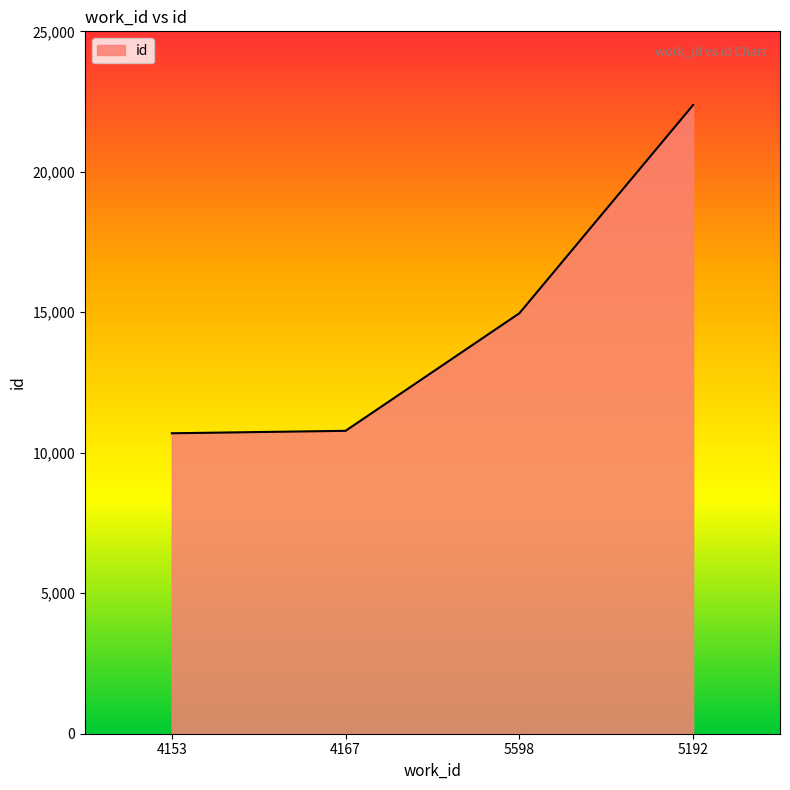

Where is the data nearest to the value 16536?

5598